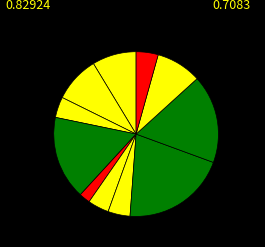

How many segments does this pie chart have?

11